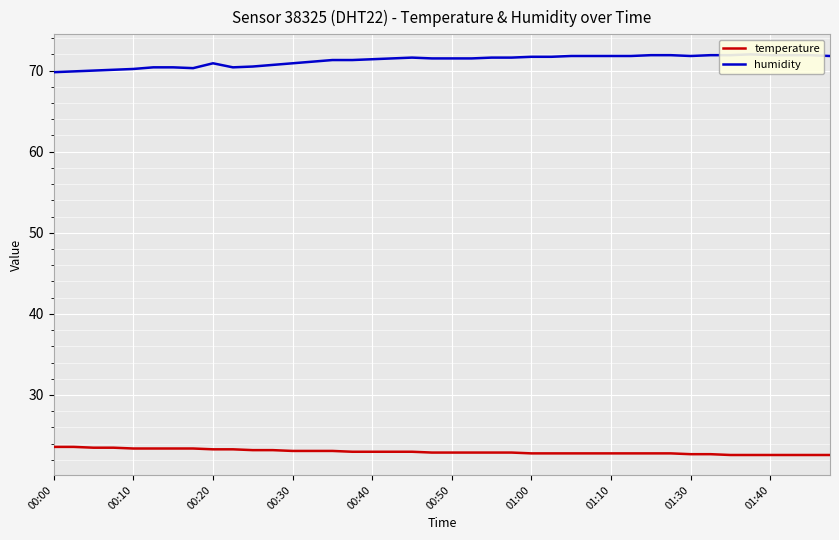

What is the label of the 40th point from the right?

00:00